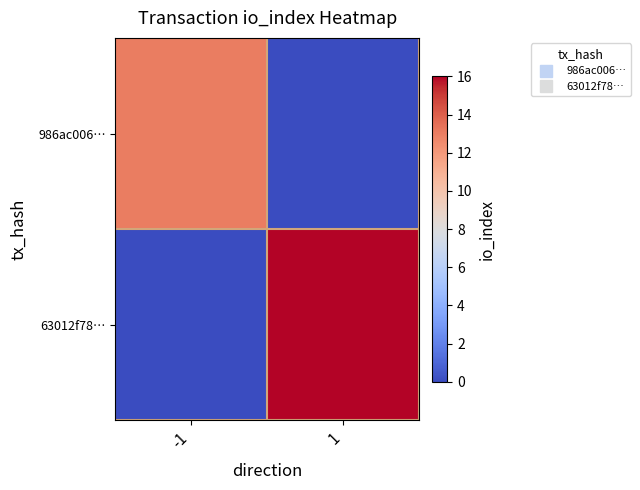

Reading left to right, extract all data points from this chart.

986ac006…: -1=13	1=0
63012f78…: -1=0	1=16